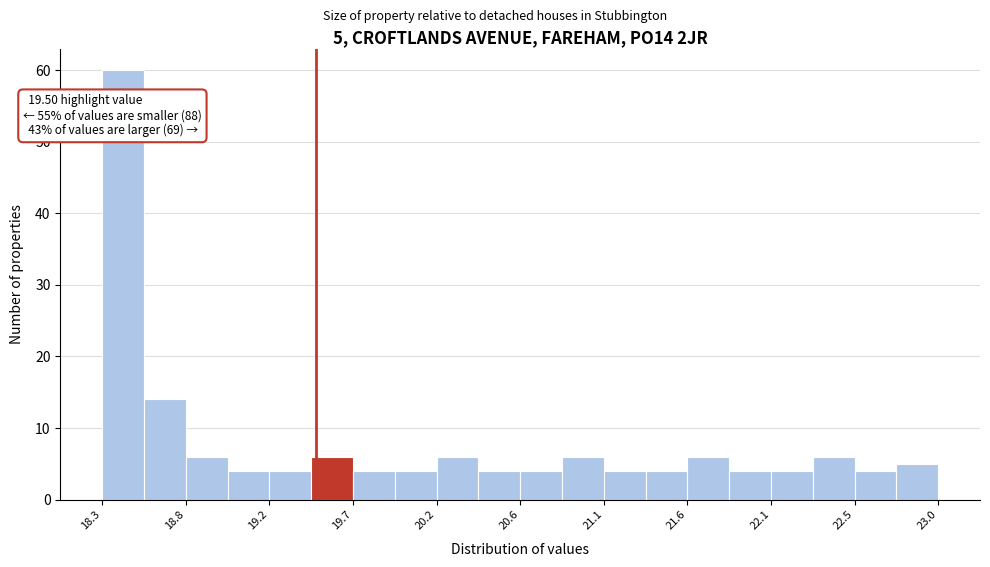

Over which range of the x-axis is the bar tallest?

18.300 to 18.535